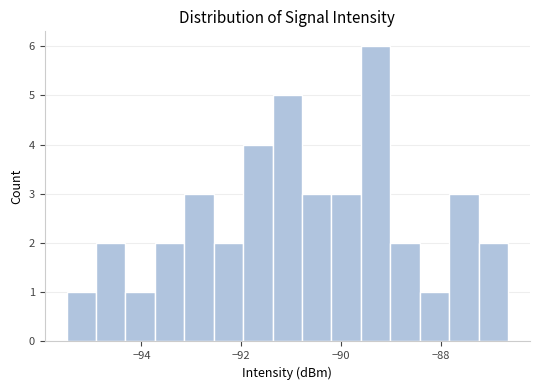

Read against the x-axis, roughly where is the centre of the tallest bar?

-89.4